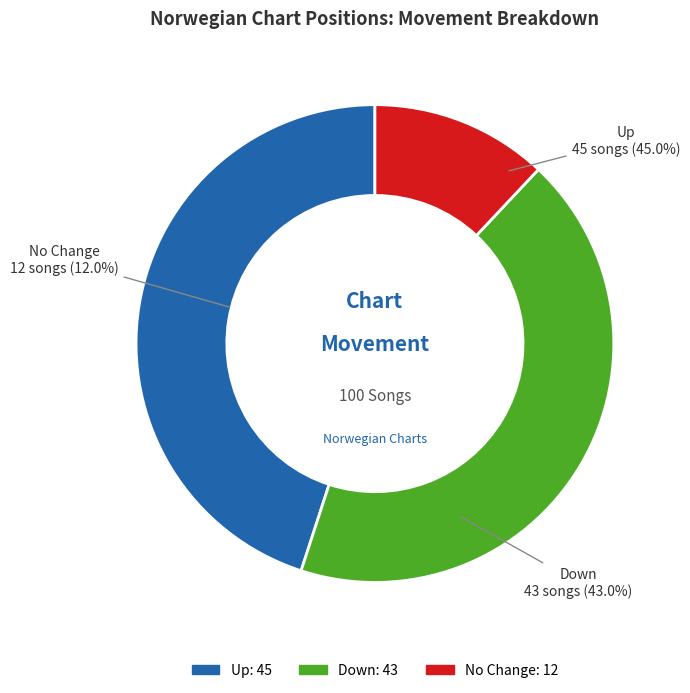

How much of the chart is everything except down?

57.0%